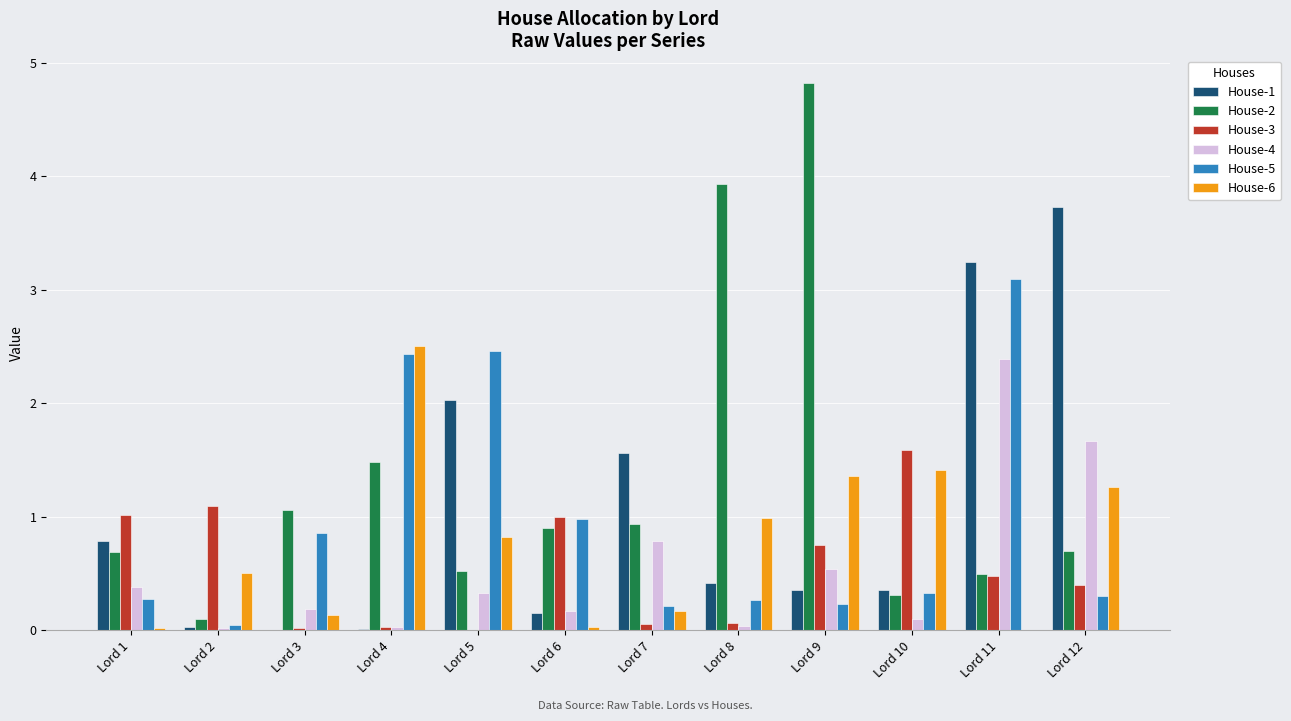

Which category has the highest value across all series?

Lord 9